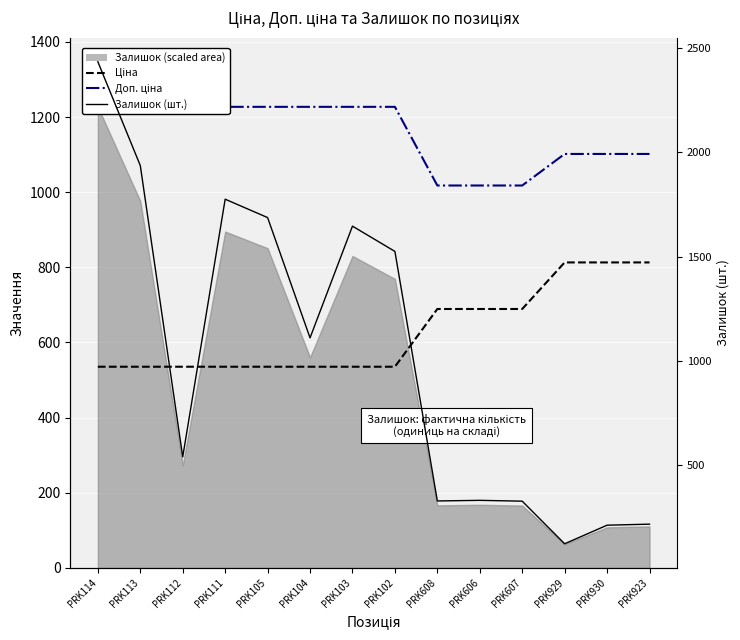

Rank the categories by Доп. ціна value from highest to lowest.

PRK114, PRK113, PRK112, PRK111, PRK105, PRK104, PRK103, PRK102, PRK929, PRK930, PRK923, PRK608, PRK606, PRK607